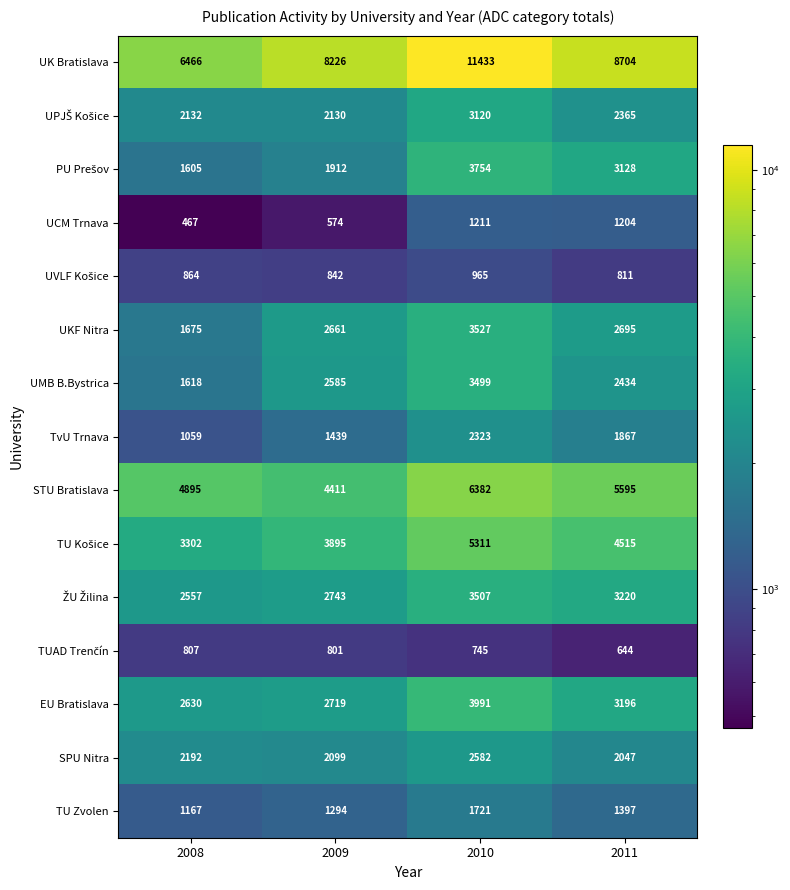

True or false: STU Bratislava has a value of 5595 at 2011.

True